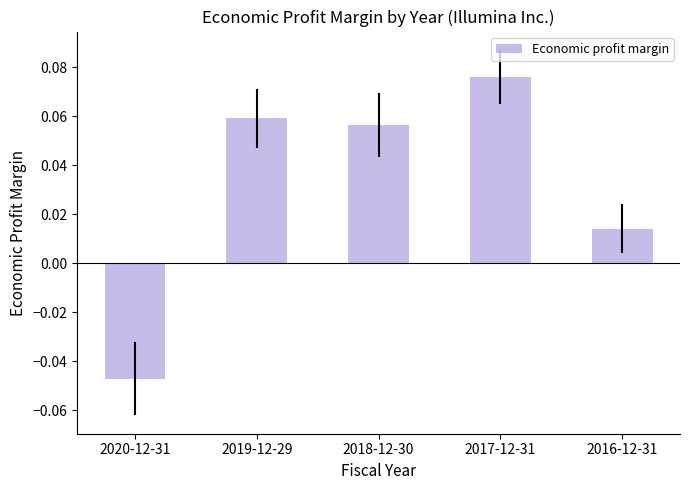

Count the values in the range 0 to 1.

4